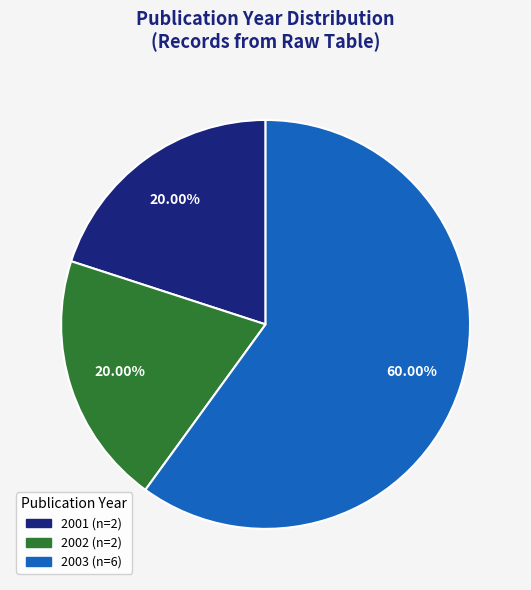

Is there any slice that represents more than half of the pie?

Yes